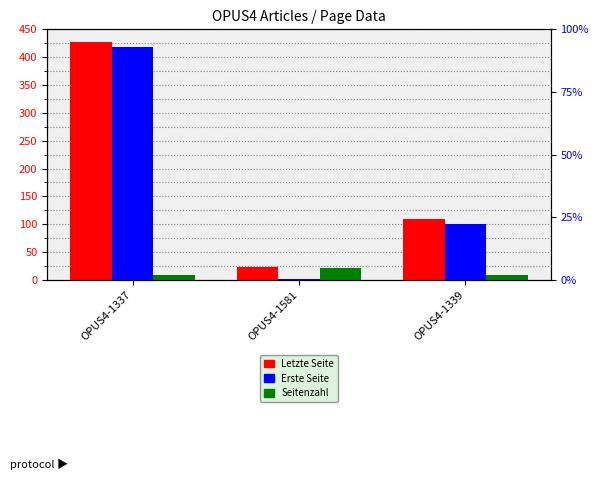

What is the value of the Erste Seite bar at the 2nd from the left?

1